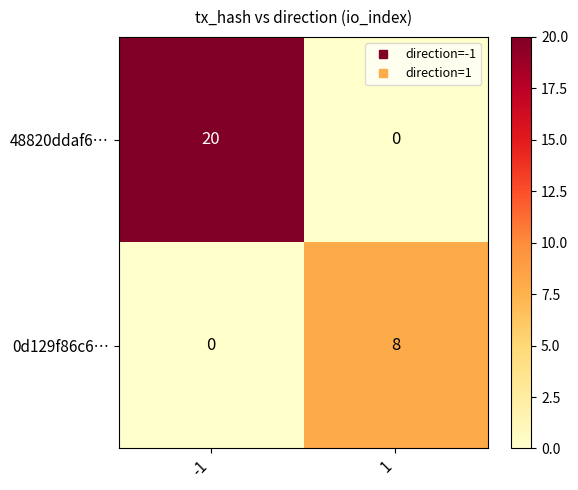

How many distinct data groups are displayed?

2